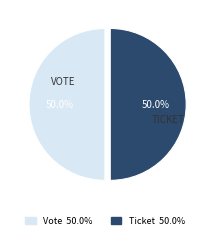

Do Ticket and Vote together represent more than half of the pie?

Yes